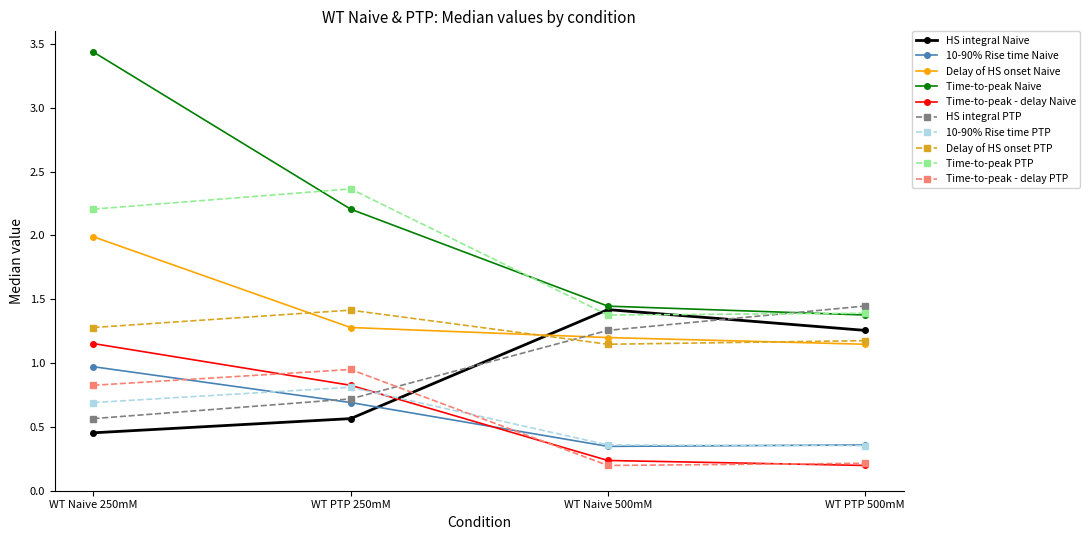

What is the sum of the Time-to-peak Naive values at WT PTP 500mM and WT Naive 500mM?

2.8